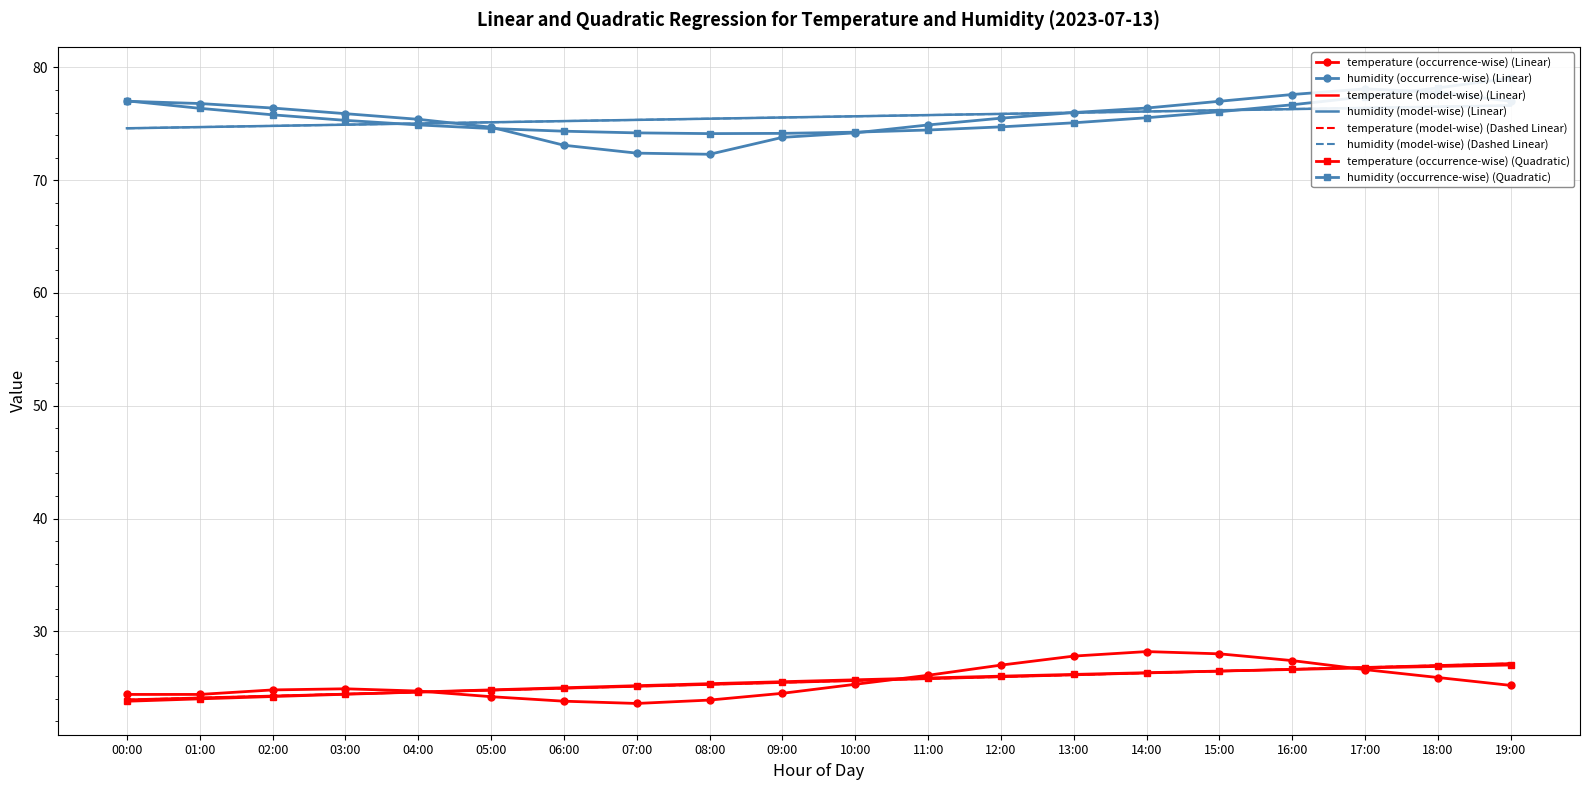

The value of humidity at 17:00 is 78.1. True or false?

True